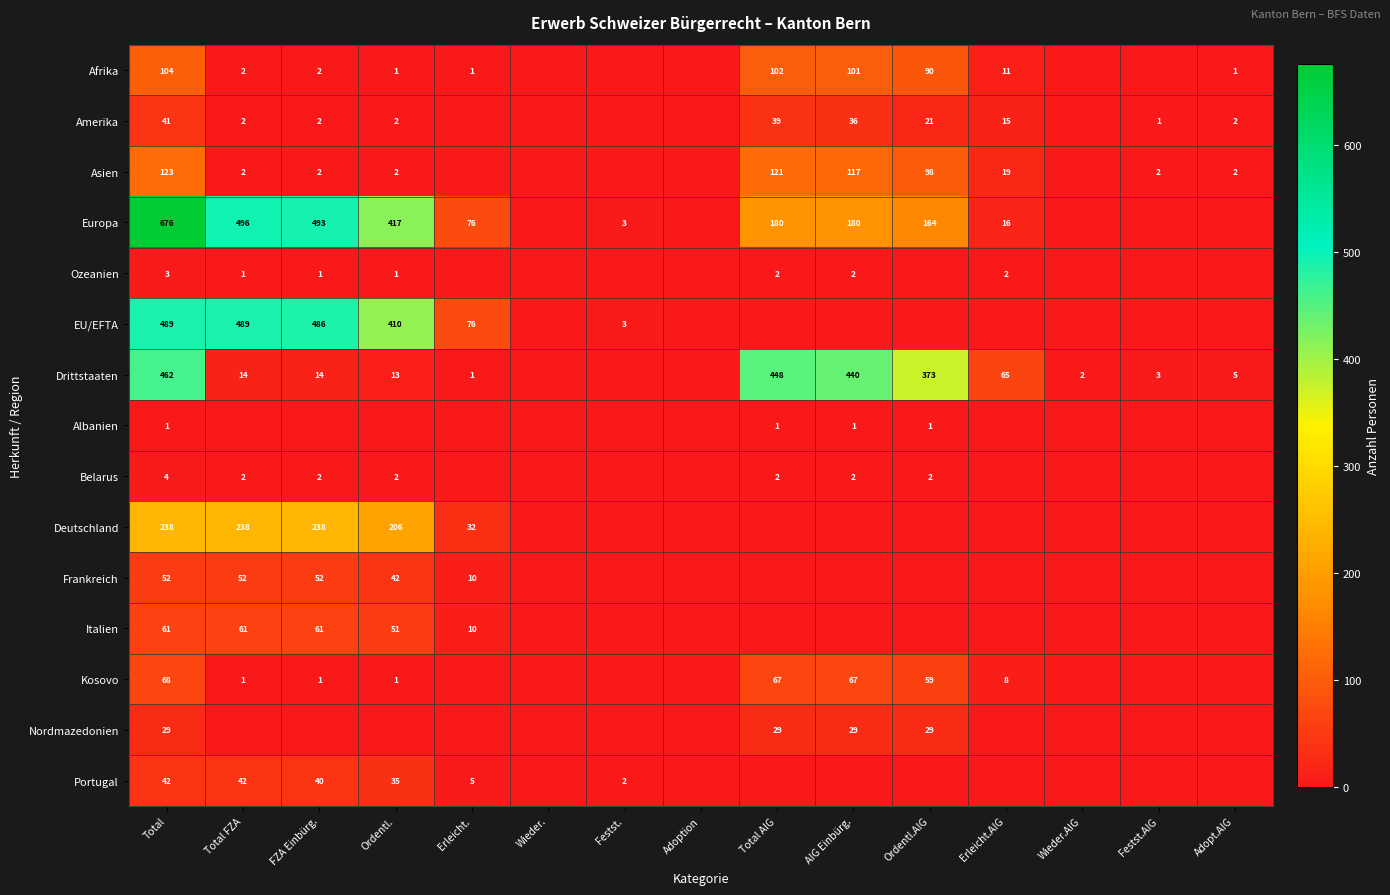

True or false: Albanien has a value of 1 at Total AIG.

True